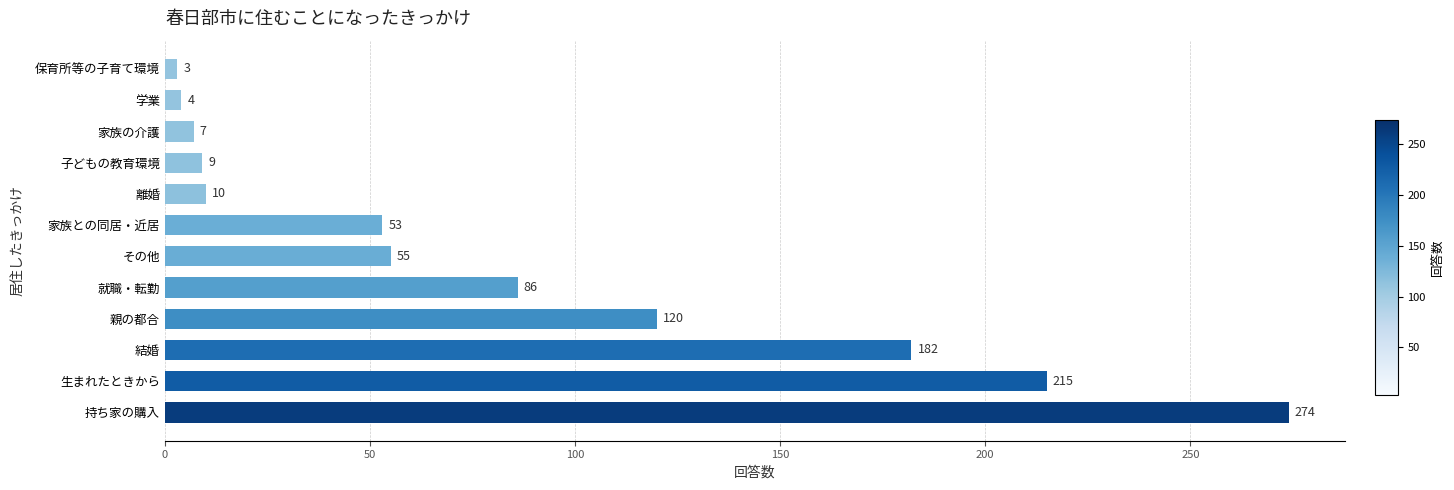

What is the difference between the maximum and second lowest values?

270